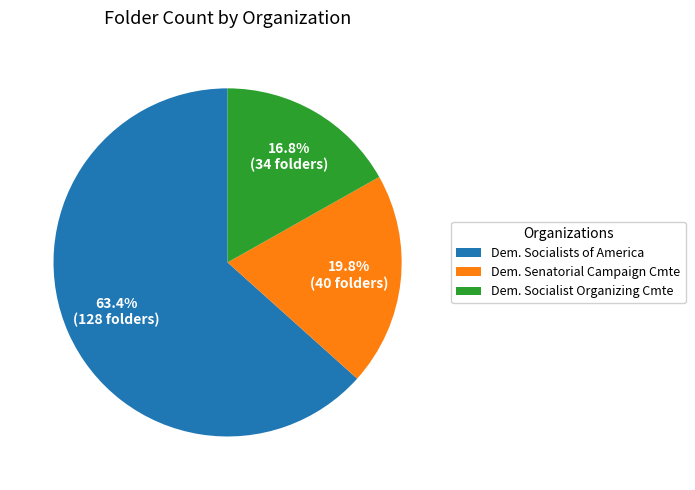

How many slices are in this pie chart?

3